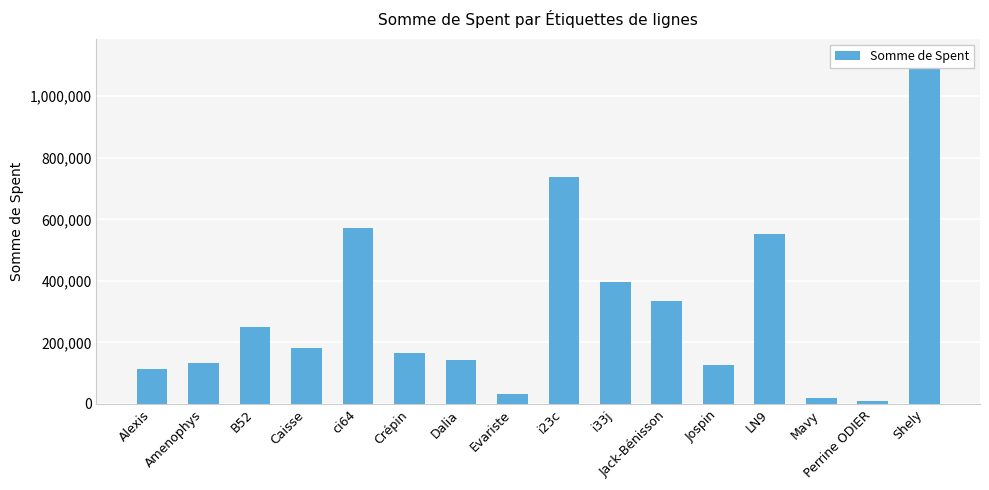

Count the number of values greater than 180765.

7